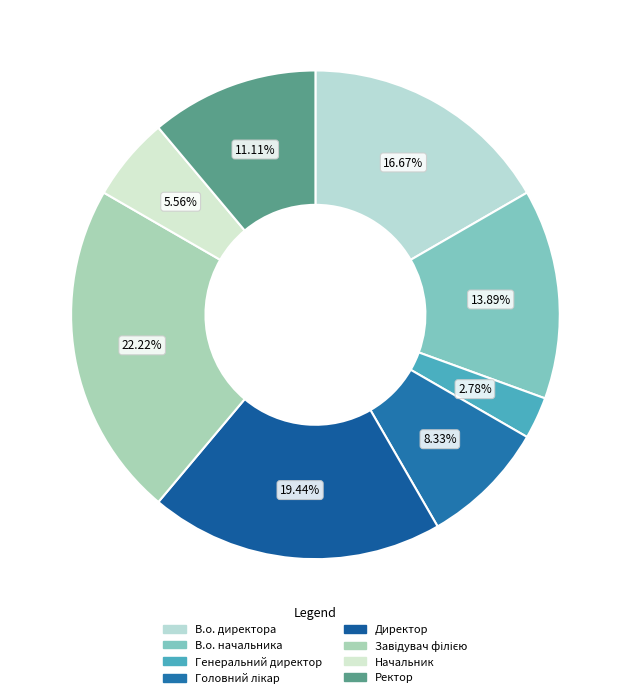

Does any single category account for the majority?

No